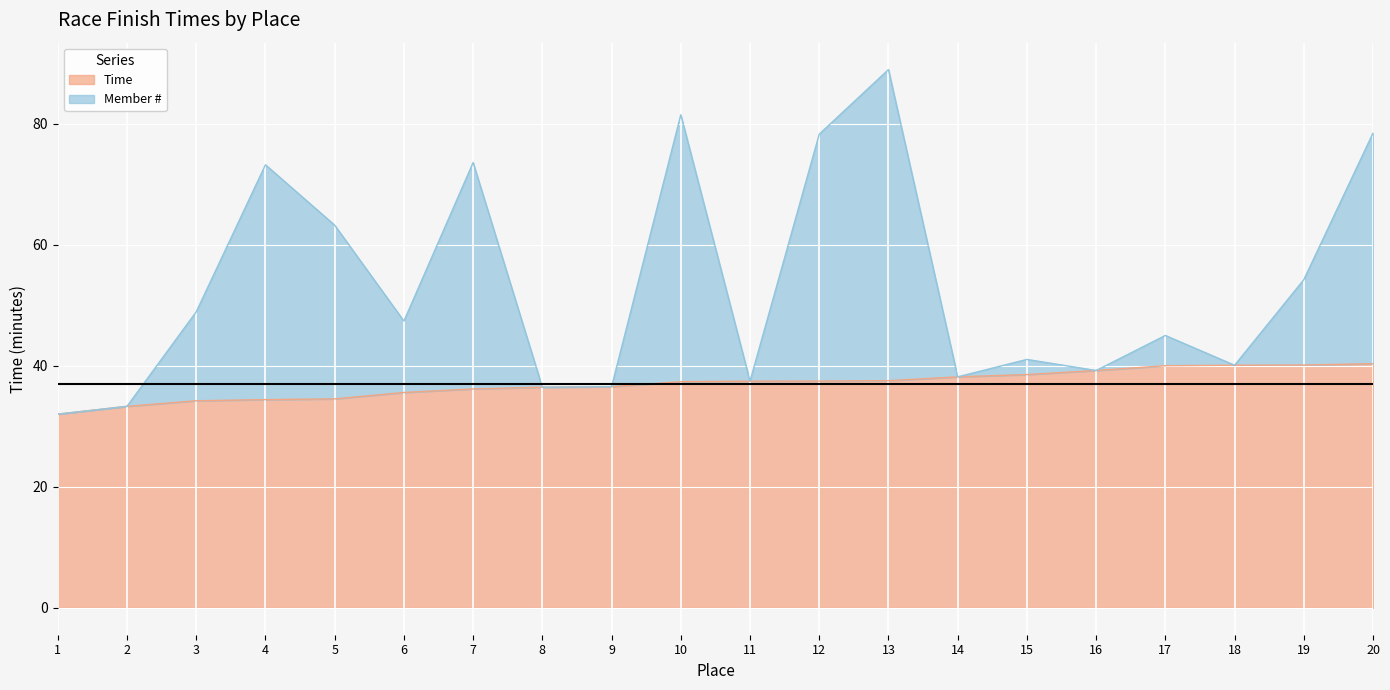

What is the maximum value shown in the chart?

88.9